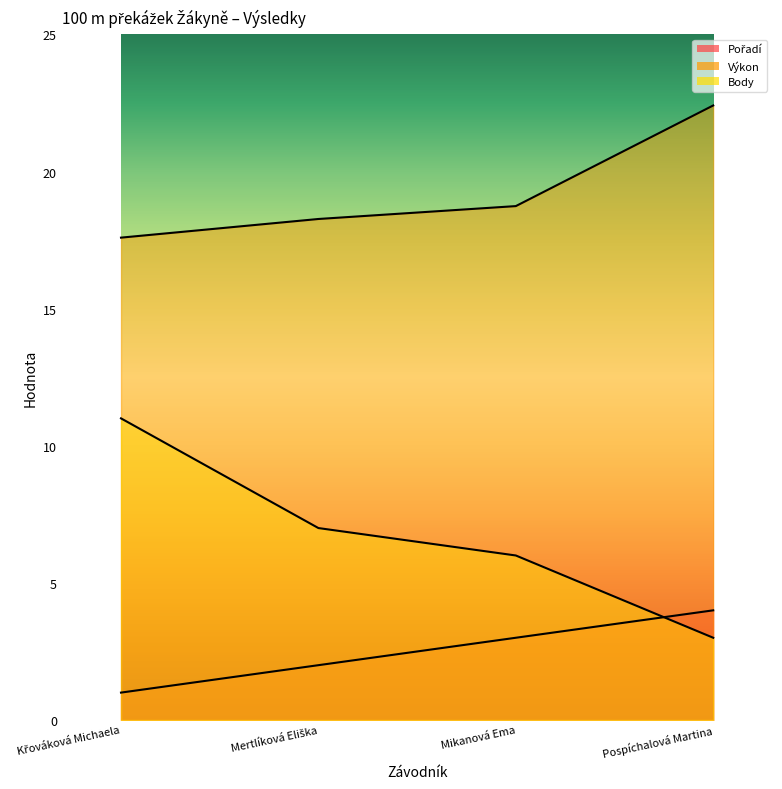

Is the value of Body at Mikanová Ema greater than the value of Pořadí at Mertlíková Eliška?

Yes